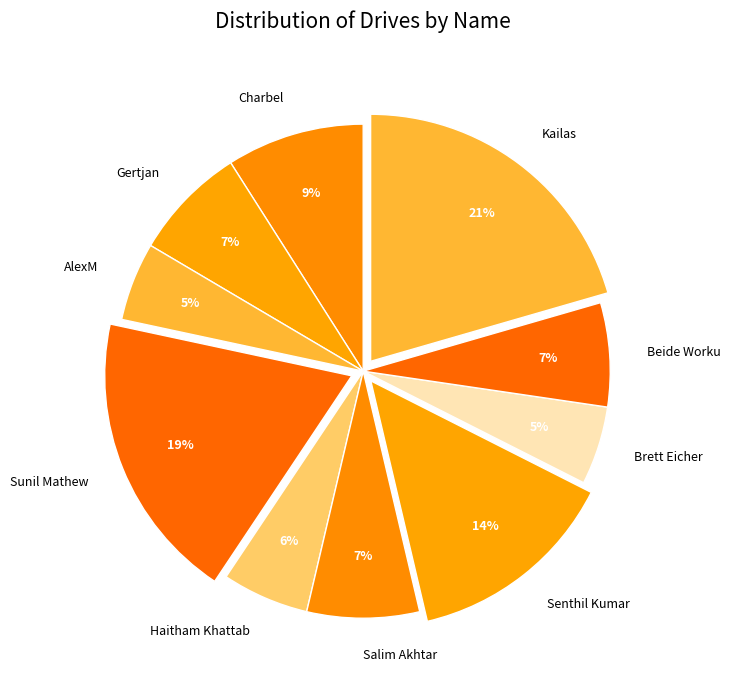

Does Sunil Mathew account for over 50% of the chart?

No